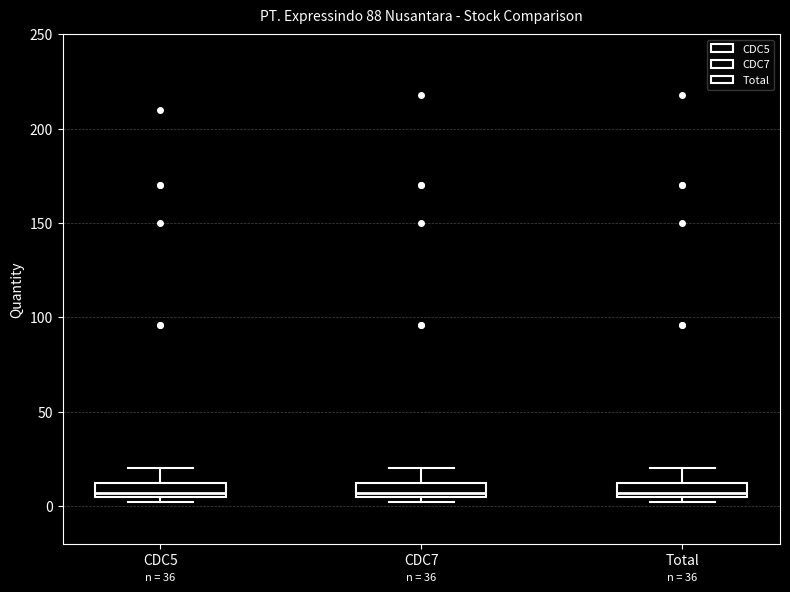

Reading left to right, transcribe this box plot: for each box, give where its median line is, the range the box spans, and where its two whiskers end, as read against the y-axis. The values are not printed on the chart, so give them approximately, as read against the axis.

CDC5: median 5 (just above the box's lower edge), box 5 to 10, whiskers 0 to 20
CDC7: median 5 (just above the box's lower edge), box 5 to 10, whiskers 0 to 20
Total: median 5 (just above the box's lower edge), box 5 to 10, whiskers 0 to 20